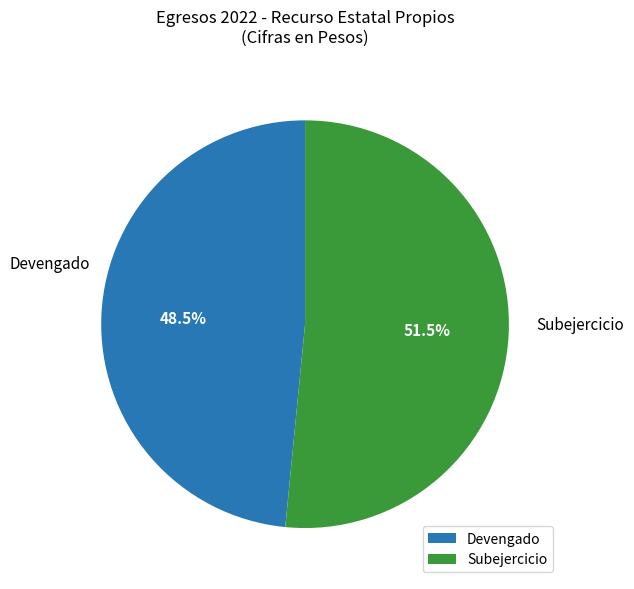

Rank the categories by value from lowest to highest.

Devengado, Subejercicio